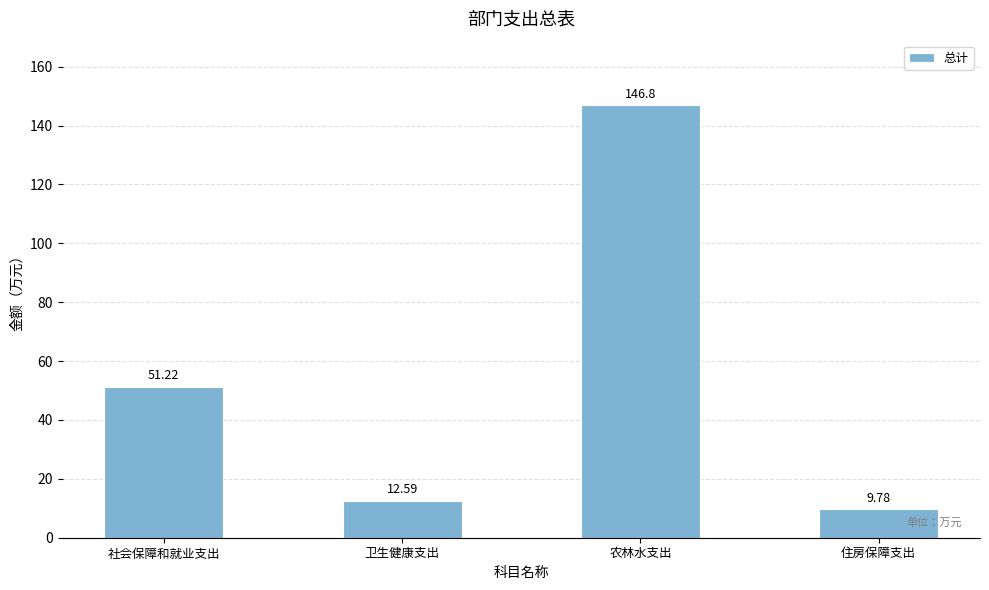

What is the value of the 4th bar from the left?

9.8